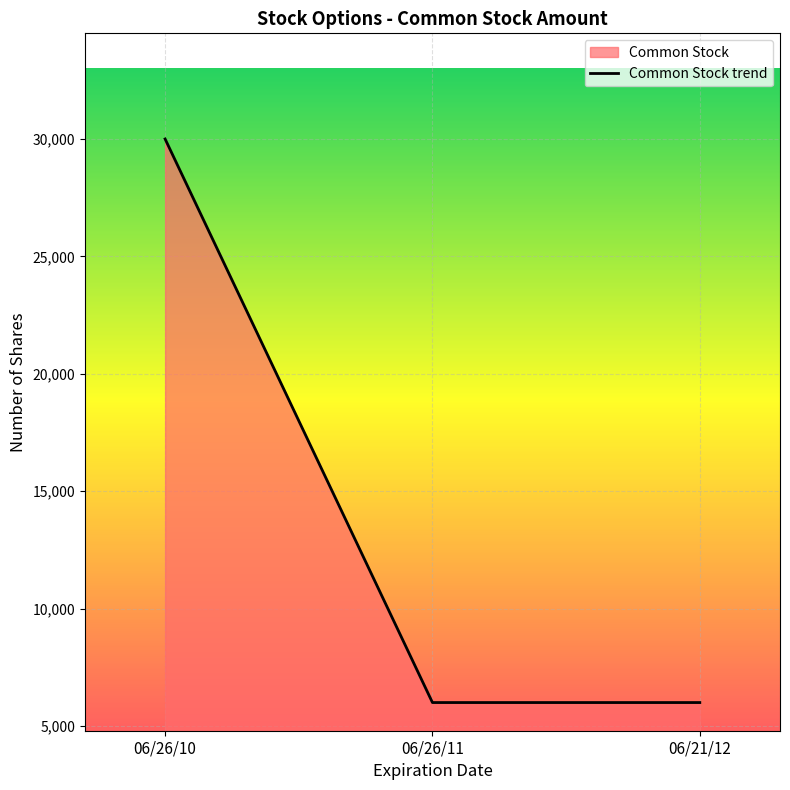

What is the change in value from 06/26/10 to 06/21/12?

-24000